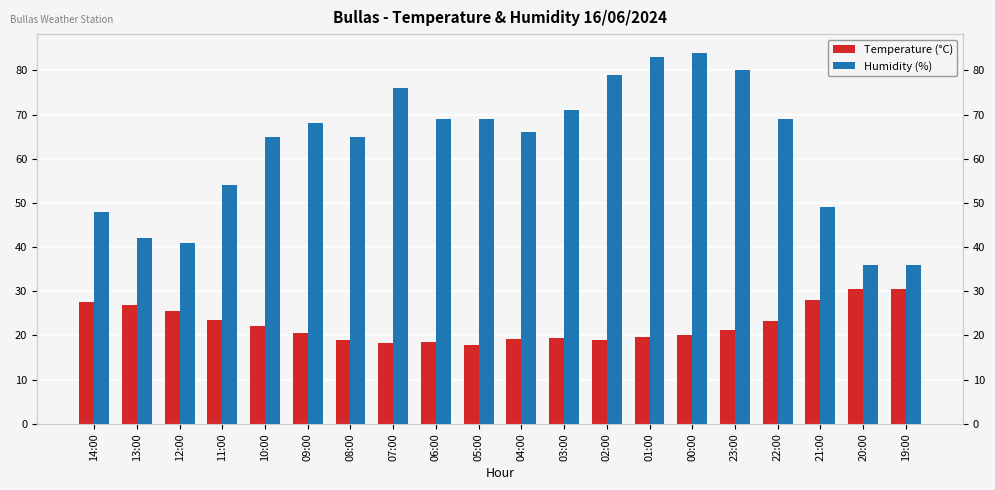

Reading right to left, extract all data points from this chart.

Temperature (°C): 19:00=30.5	20:00=30.5	21:00=28.1	22:00=23.2	23:00=21.3	00:00=20.0	01:00=19.6	02:00=19.0	03:00=19.5	04:00=19.3	05:00=17.8	06:00=18.5	07:00=18.2	08:00=19.0	09:00=20.6	10:00=22.1	11:00=23.6	12:00=25.5	13:00=26.9	14:00=27.5
Humidity (%): 19:00=36.0	20:00=36.0	21:00=49.0	22:00=69.0	23:00=80.0	00:00=84.0	01:00=83.0	02:00=79.0	03:00=71.0	04:00=66.0	05:00=69.0	06:00=69.0	07:00=76.0	08:00=65.0	09:00=68.0	10:00=65.0	11:00=54.0	12:00=41.0	13:00=42.0	14:00=48.0